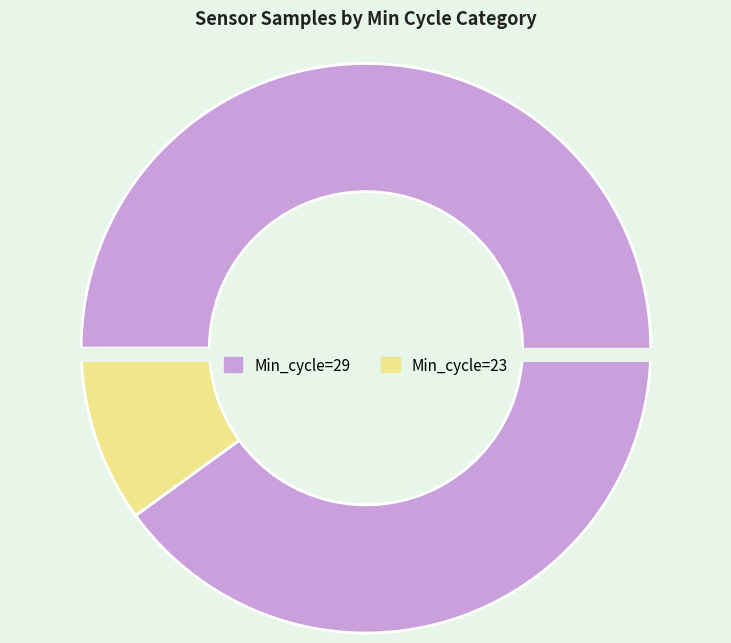

Is there any slice that represents more than half of the pie?

No